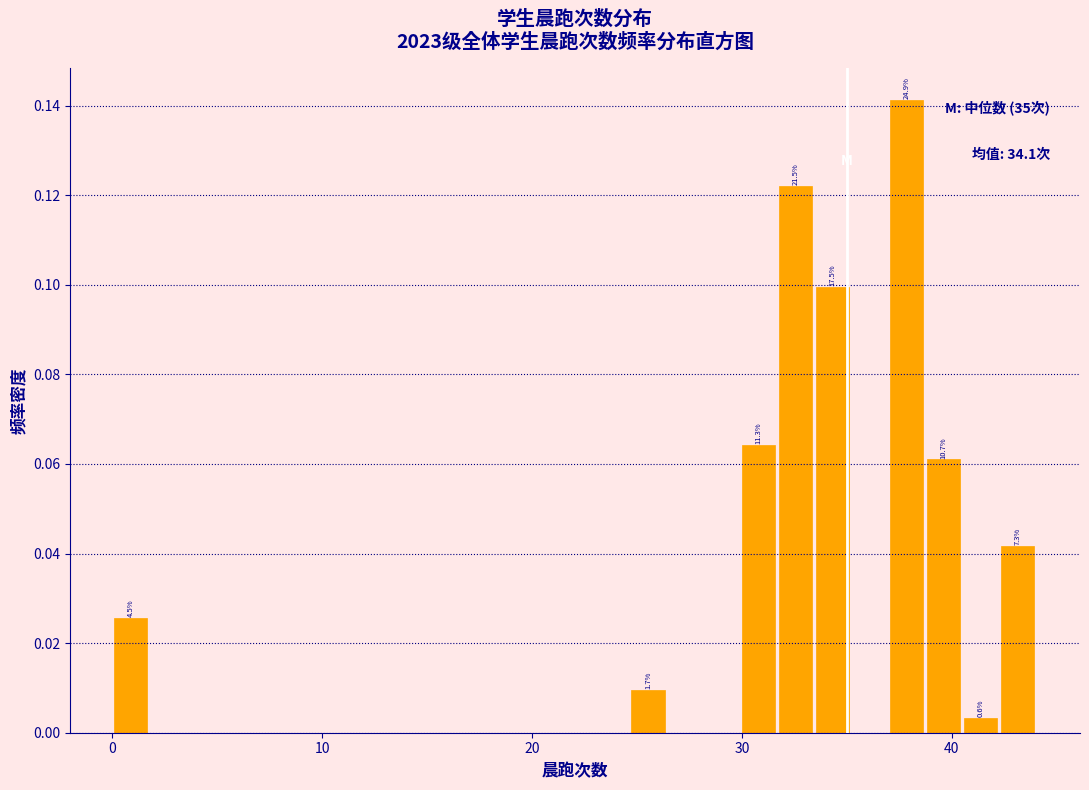

Around what value on the x-axis is the tallest bar? Give the approximate position of its centre, as read against the axis.

38